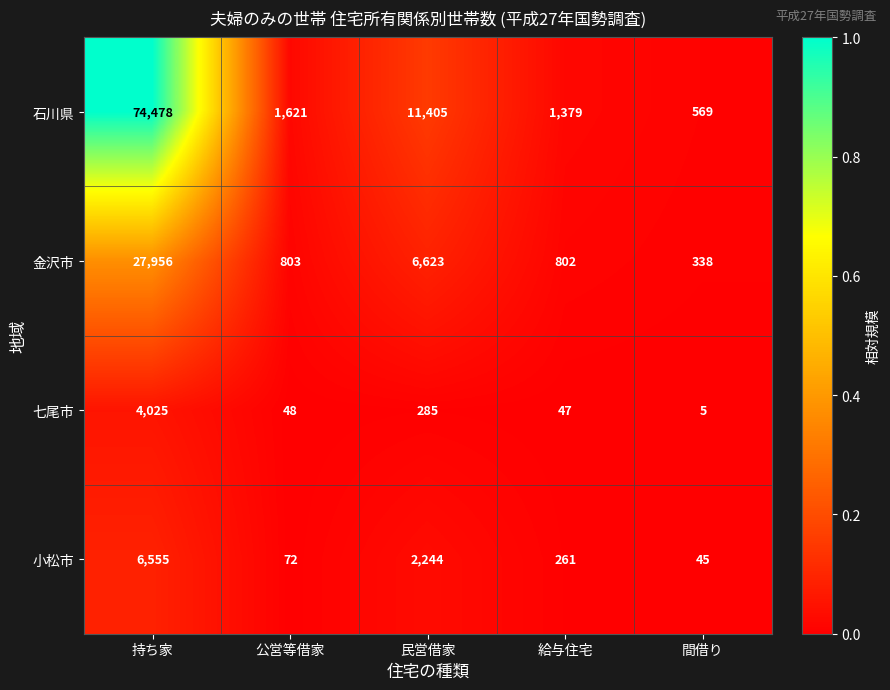

Rank the series at 給与住宅 from highest to lowest value.

石川県, 金沢市, 小松市, 七尾市